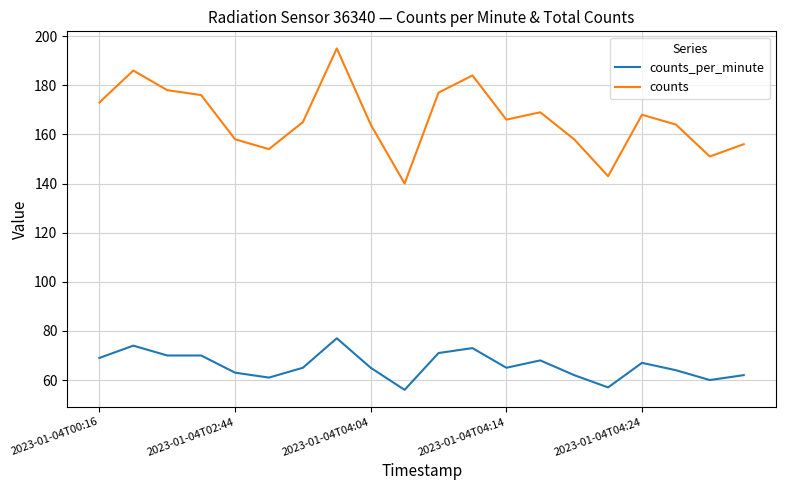

Which series has the widest spread of values?

counts